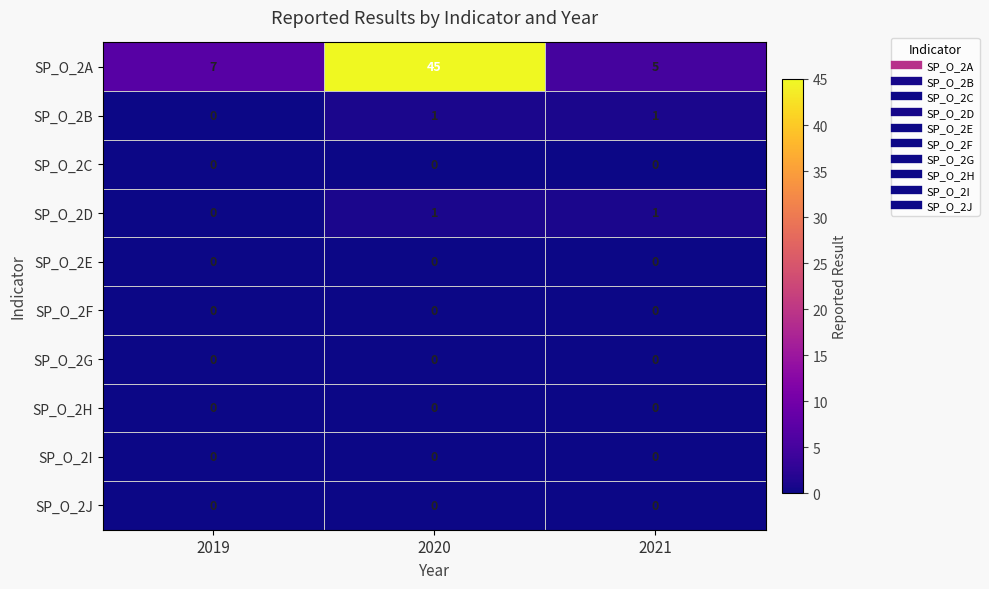

Where is SP_O_2D nearest to the value 0?

2019